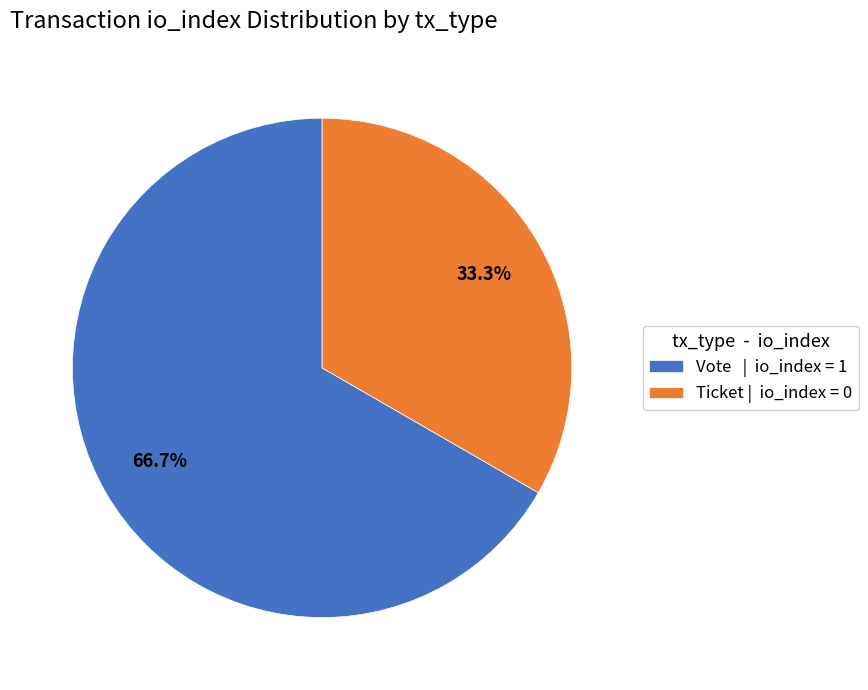

What is the ratio of the value at Ticket | io_index = 0 to the value at Vote | io_index = 1?

0.5